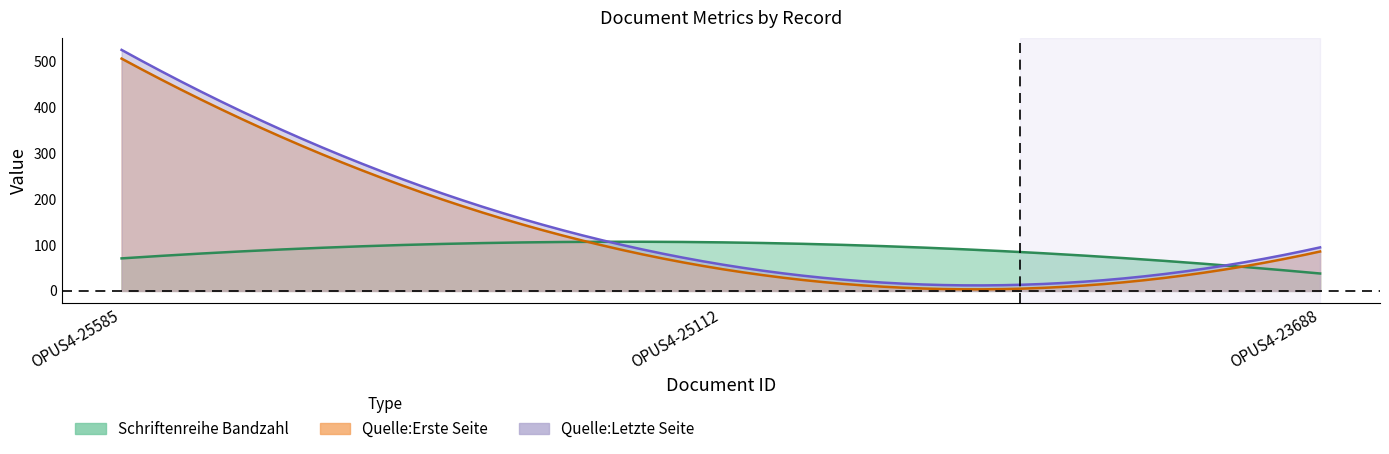

At which category is the sum across all series the highest?

OPUS4-25585